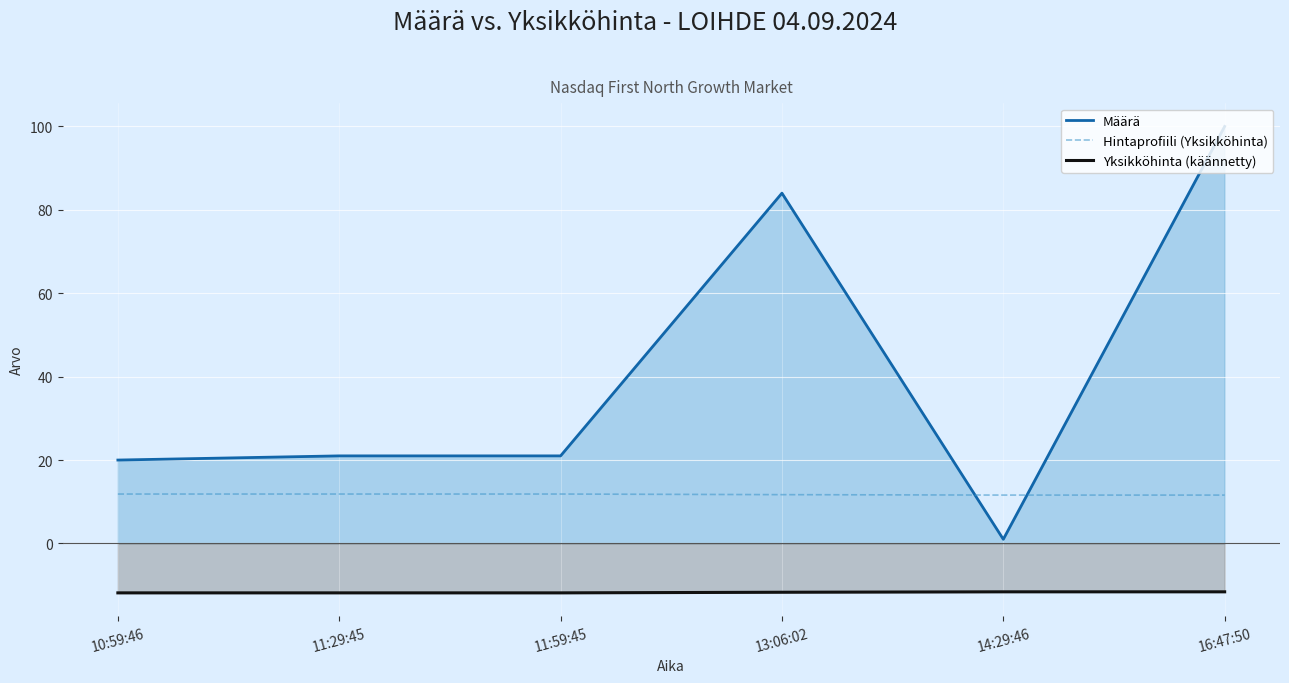

What is the maximum value for Yksikköhinta (käännetty)?

-11.6